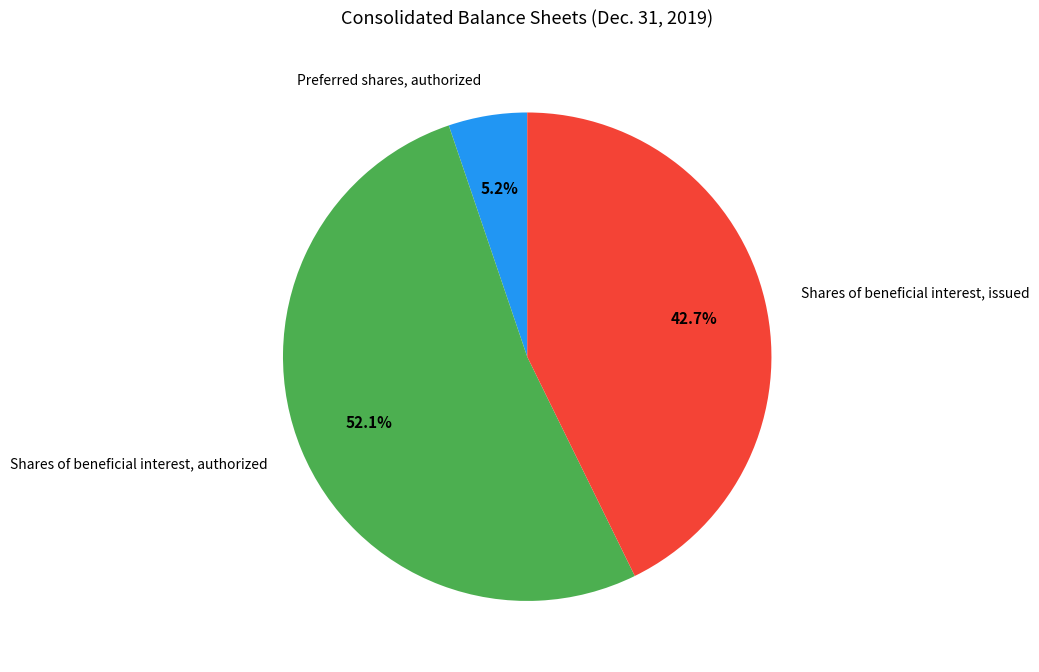

Rank the categories by value from lowest to highest.

Preferred shares, authorized, Shares of beneficial interest, issued, Shares of beneficial interest, authorized